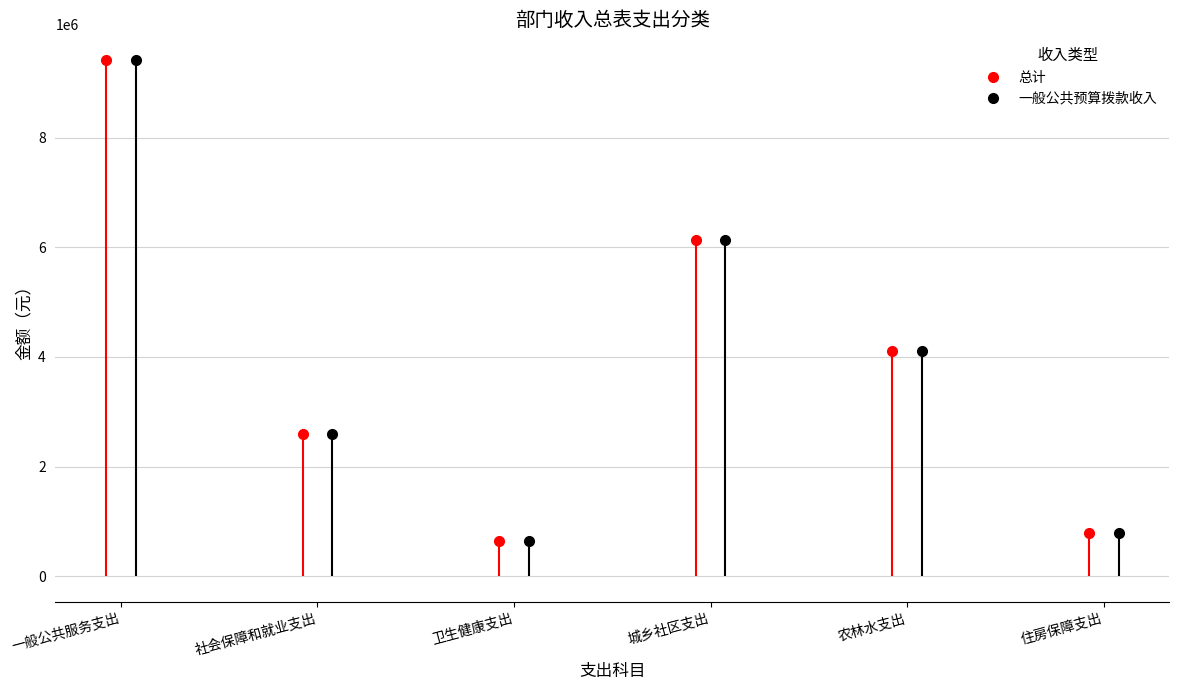

What is the lowest value of the 总计 series?

649317.2